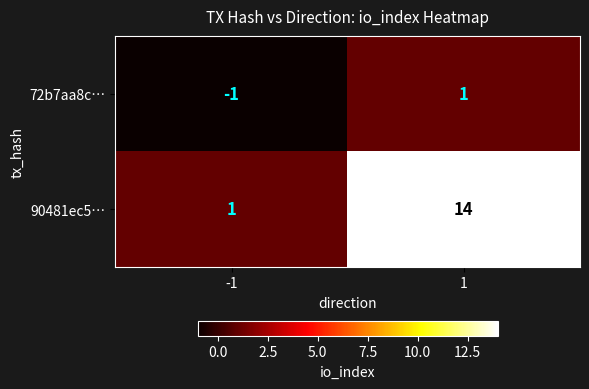

What is the average value of the 90481ec5… series?

8